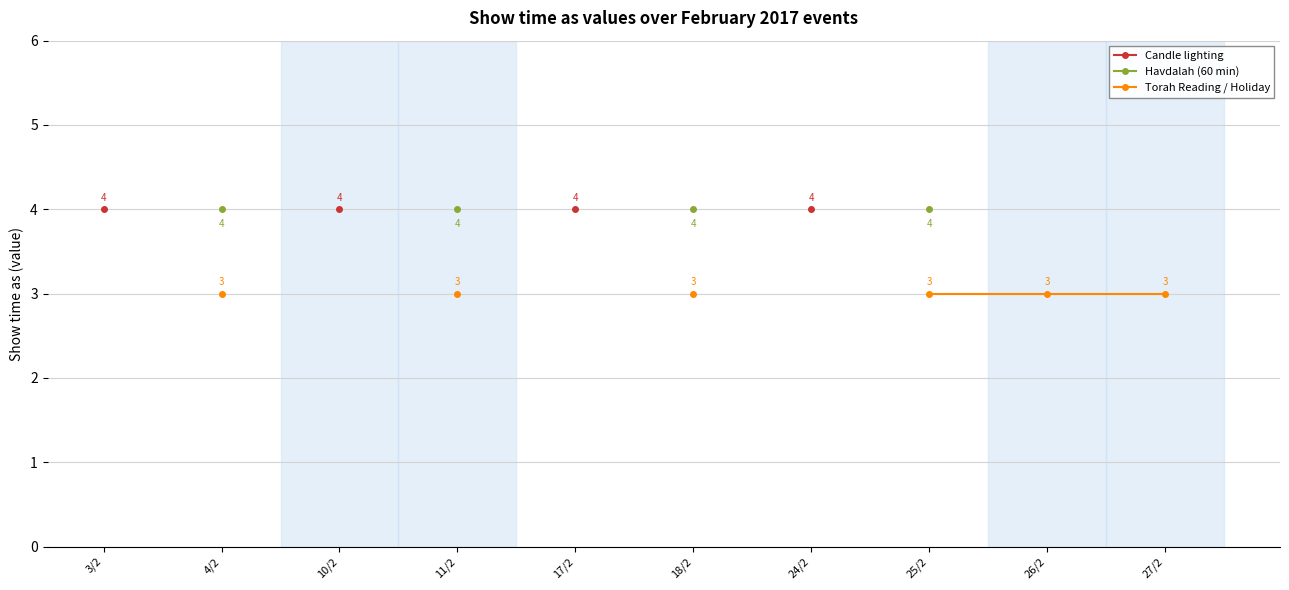

How many values in Candle lighting are above zero?

4